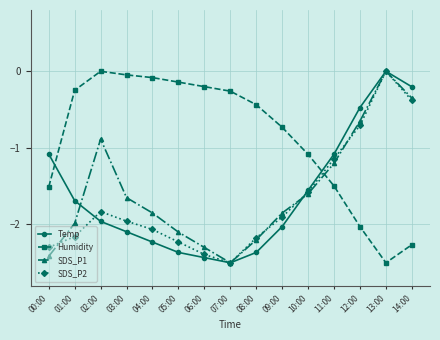

True or false: SDS_P1 has more than 0 points higher than both neighbors.

True